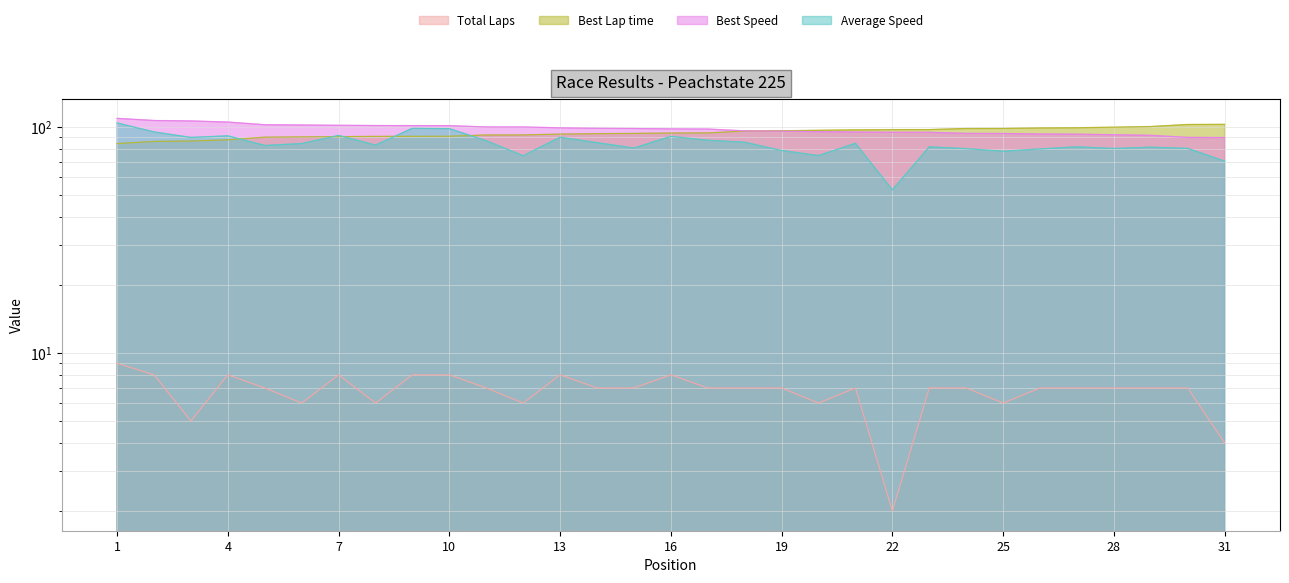

What are all the series names shown in the legend?

Total Laps, Best Lap time, Best Speed, Average Speed